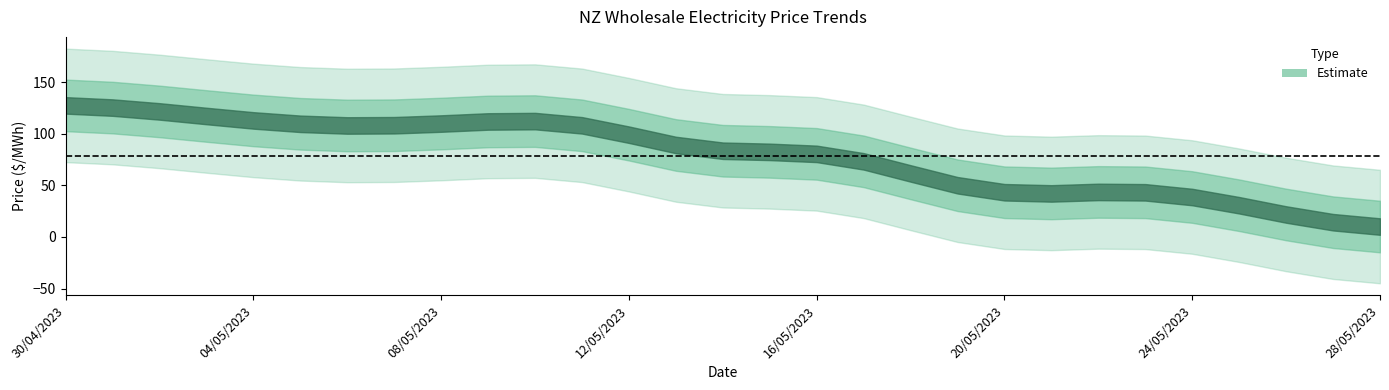

Where is the data nearest to the value 116?

03/05/2023